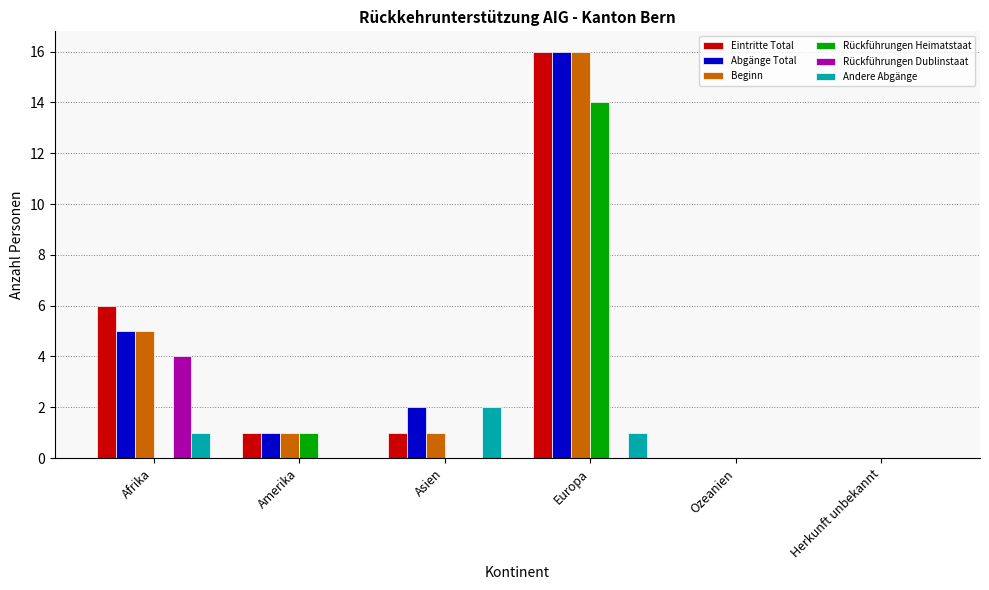

Count the number of categories in the chart.

6